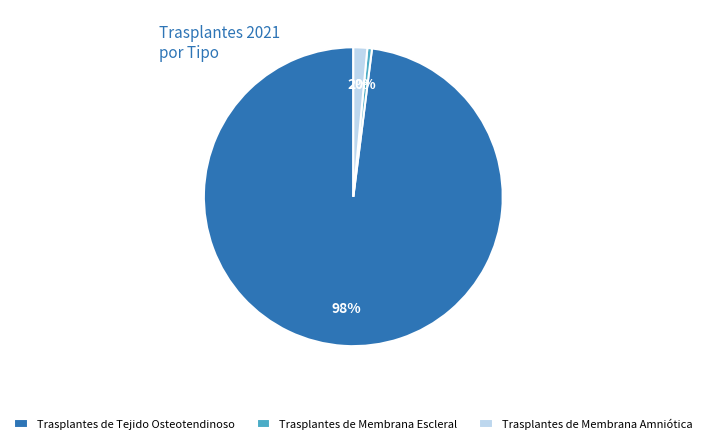

Count the number of slices in the pie.

3